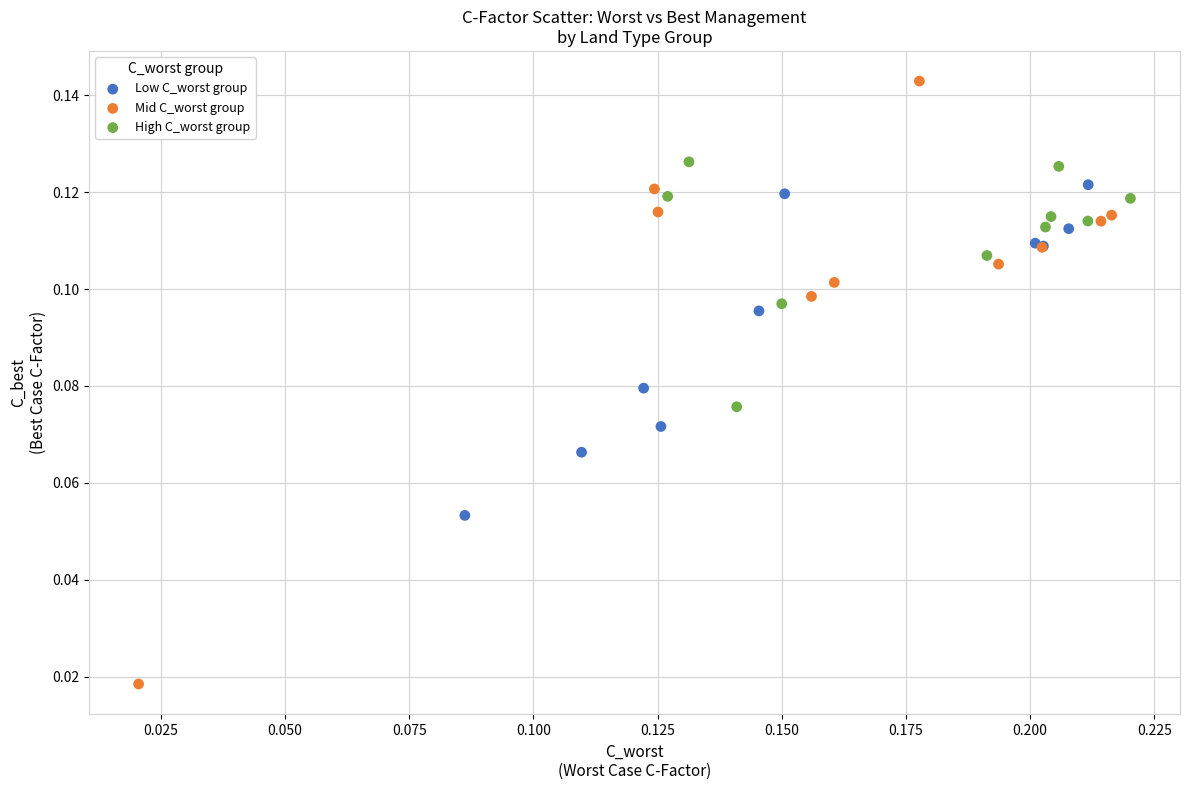

Which series contains the lowest Y value?

Mid C_worst group